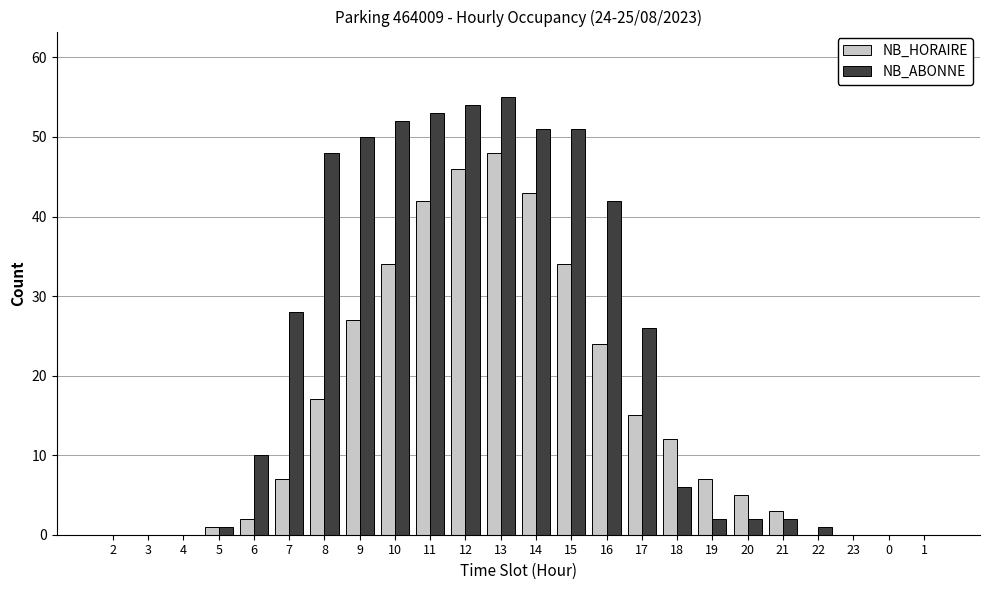

The NB_ABONNE series shows 3 at 6. True or false?

False